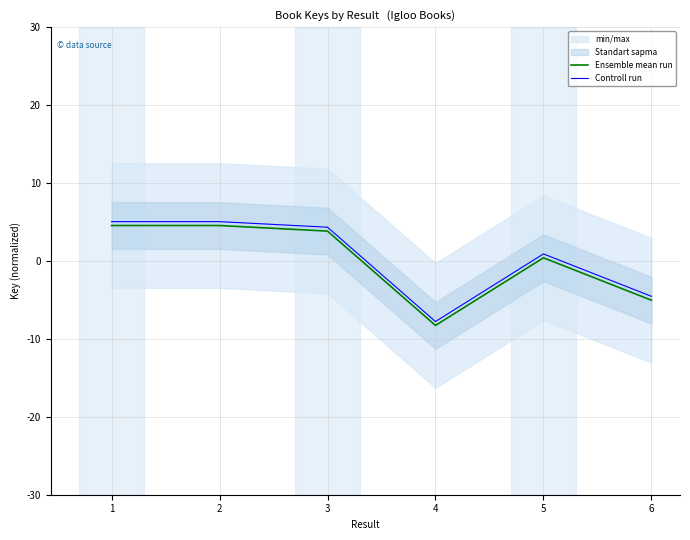

Rank the categories by Controll run value from lowest to highest.

4, 6, 5, 3, 2, 1